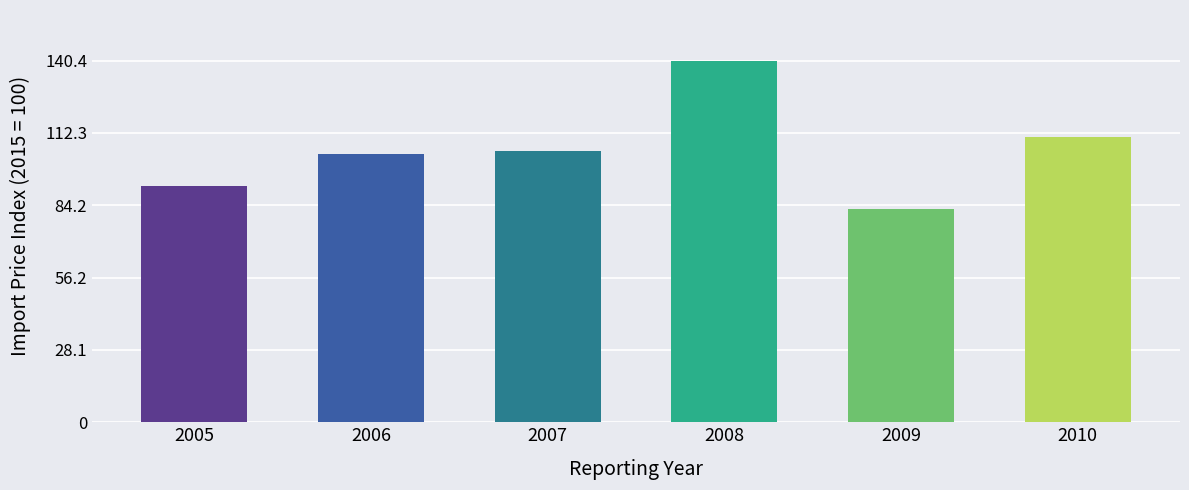

What is the difference between the values at 2008 and 2010?

29.8